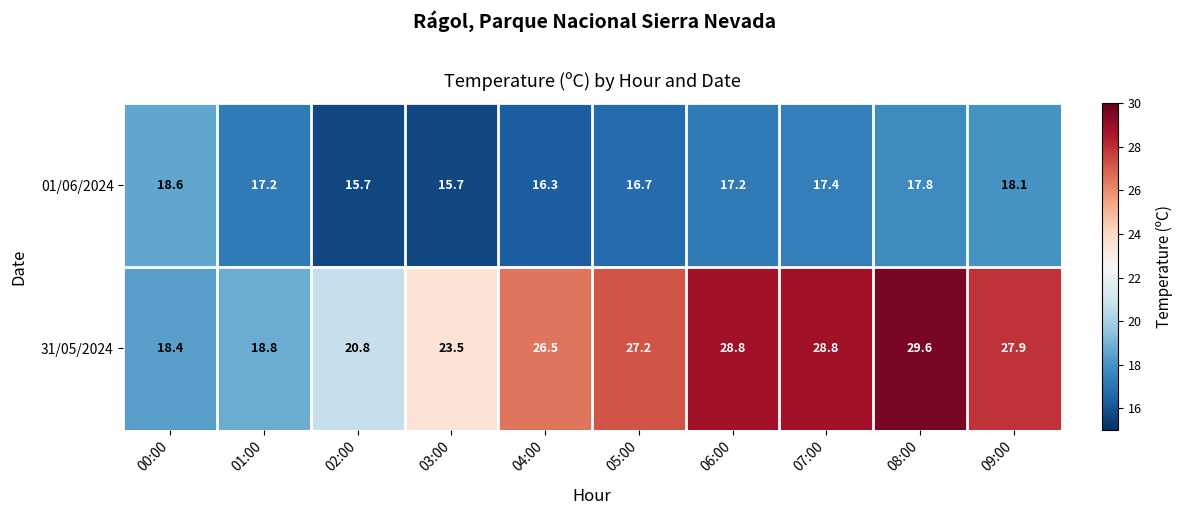

How many categories are shown in the chart?

10